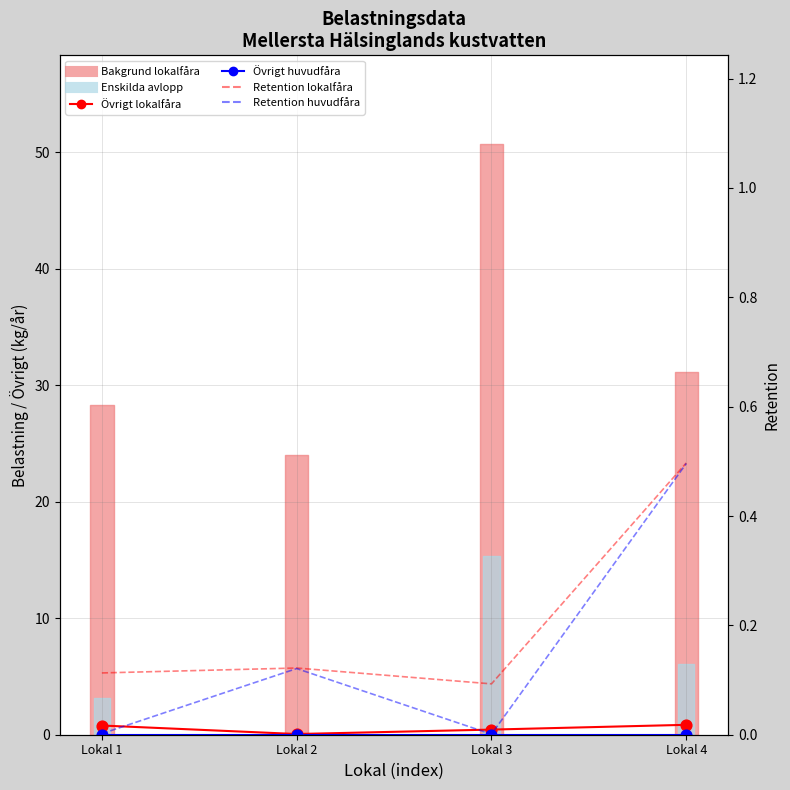

Which series has the largest total across all categories?

Övrigt lokalfåra